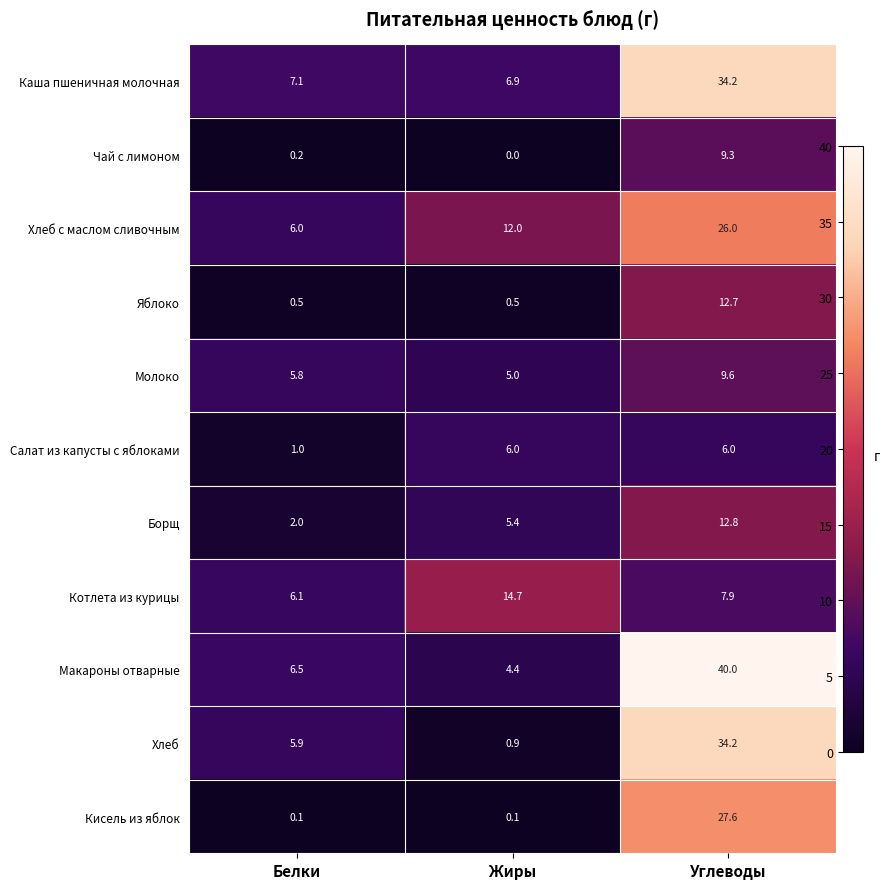

Is it true that Чай с лимоном equals 0.0 at Жиры?

True